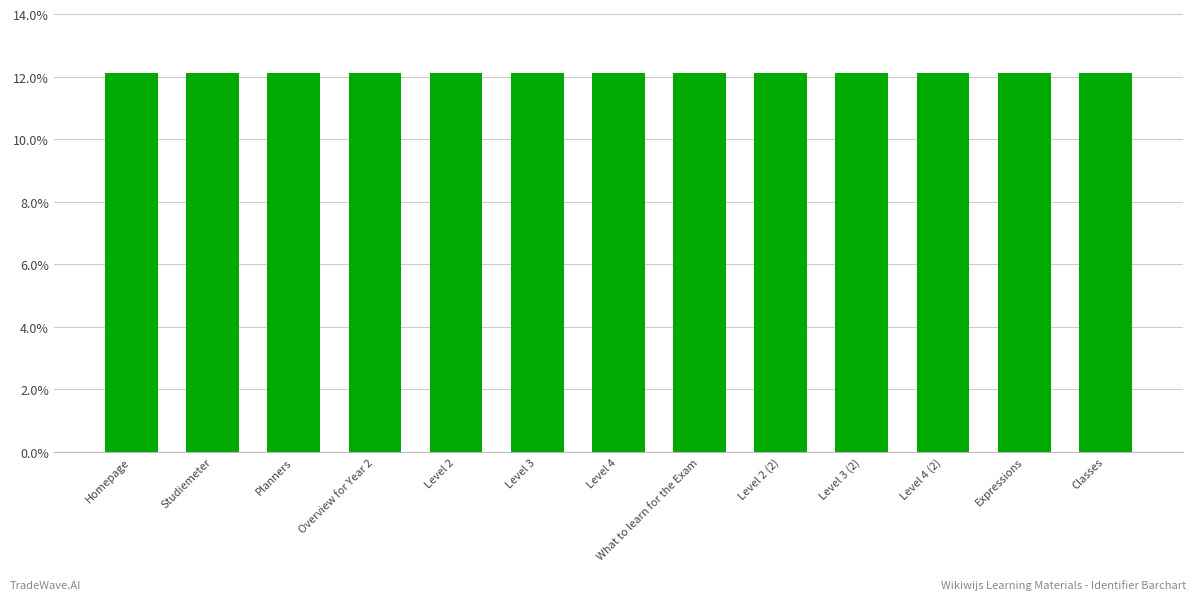

What position from the right is Expressions?

2